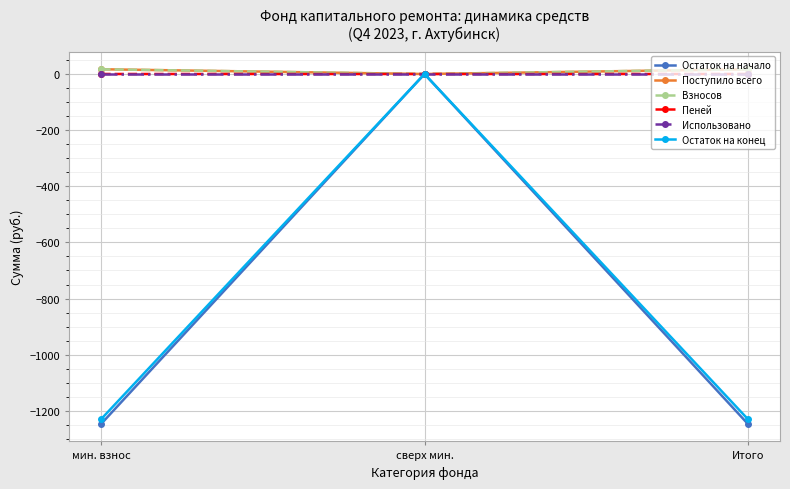

What is the label of the 3rd point from the left?

Итого